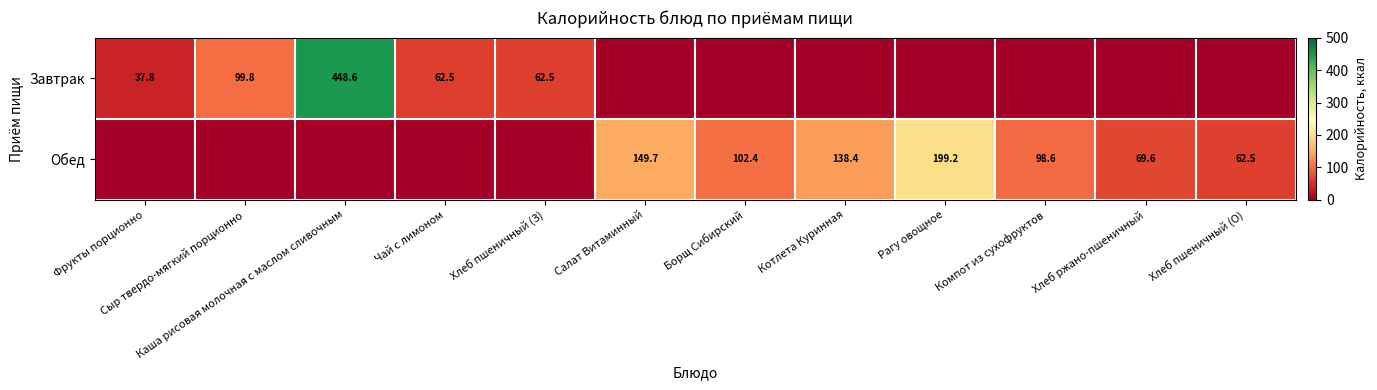

The Завтрак series shows 37.8 at Фрукты порционно. True or false?

True